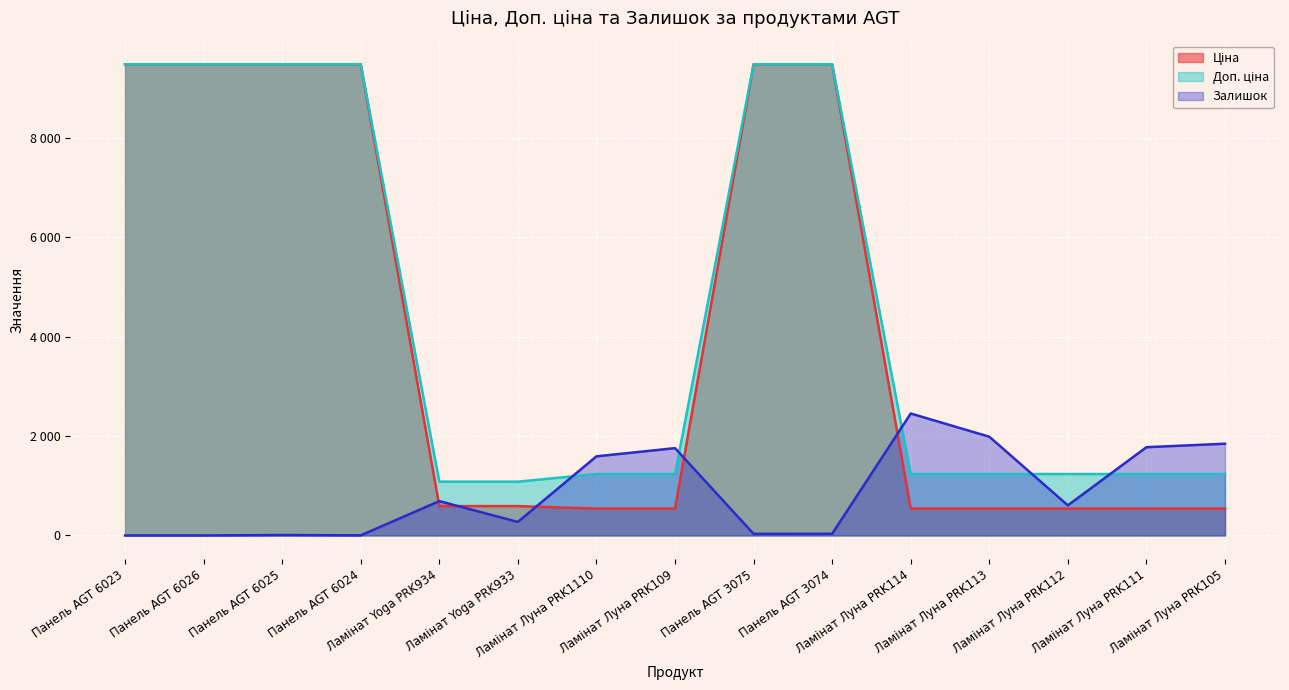

True or false: Ціна has a value of 589.9 at Ламінат Yoga PRK933.

True